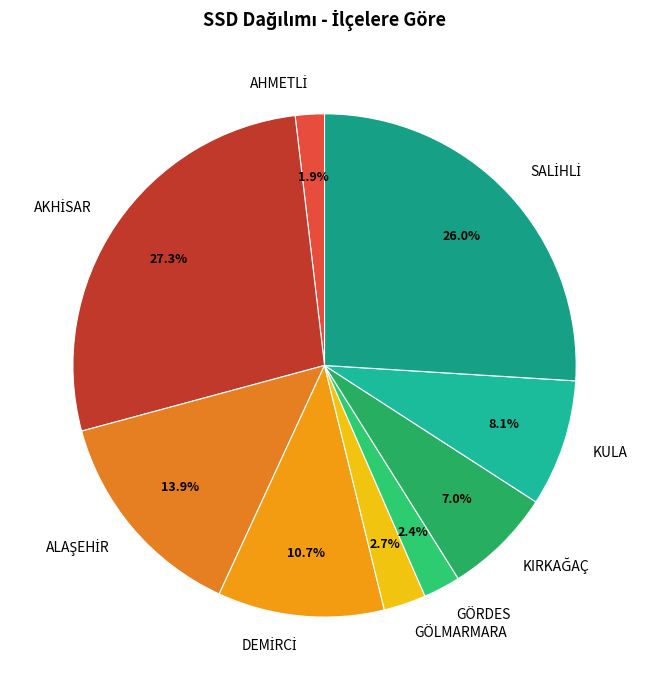

Count the number of slices in the pie.

9